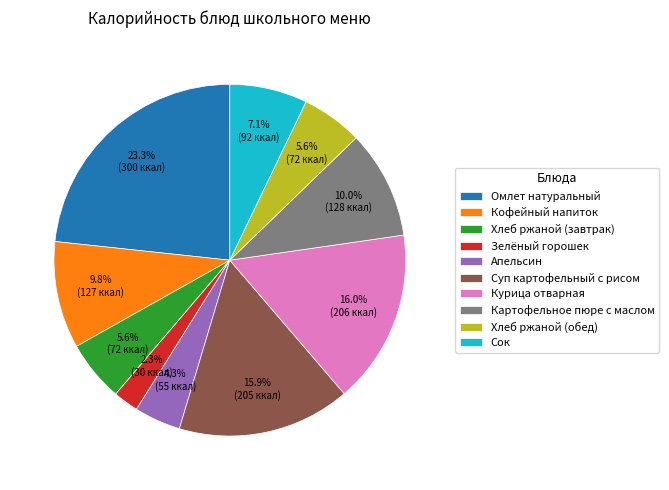

True or false: Картофельное пюре с маслом accounts for 10% of the total.

True